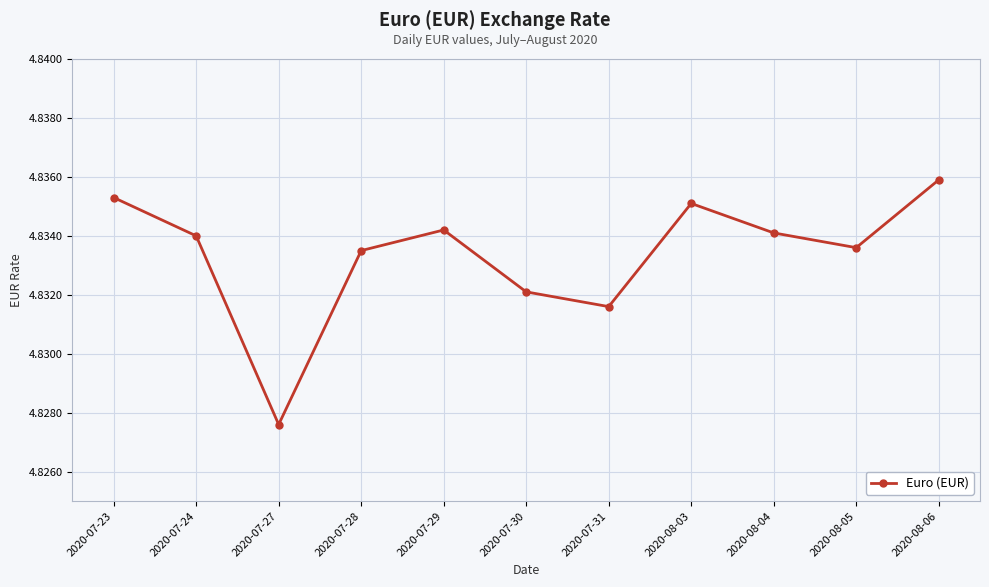

What is the sum of the values at 2020-07-29 and 2020-07-28?

9.7